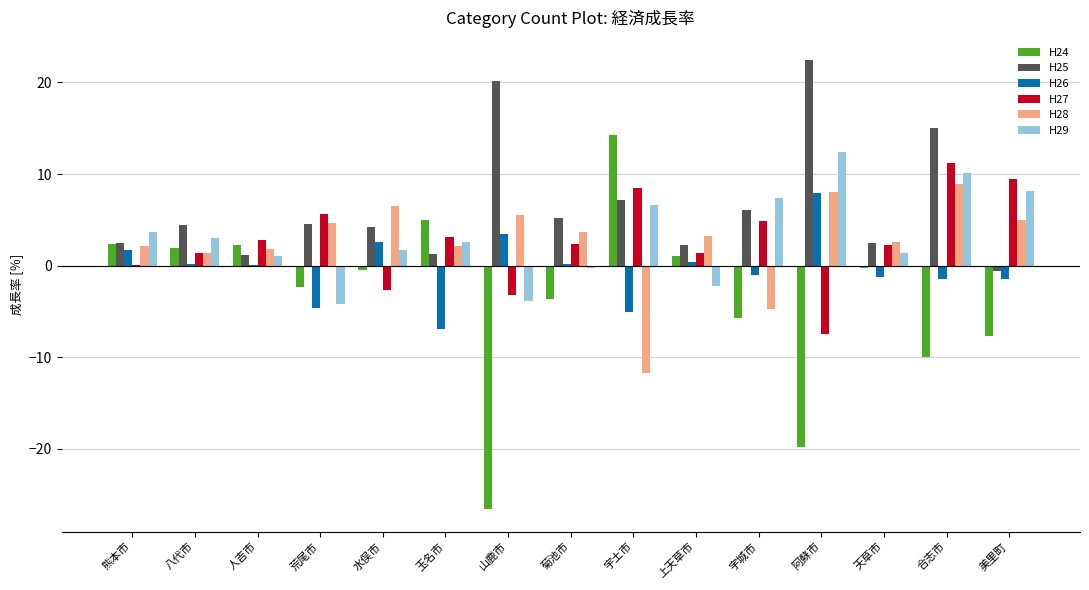

At which label does H25 reach its peak?

阿蘇市